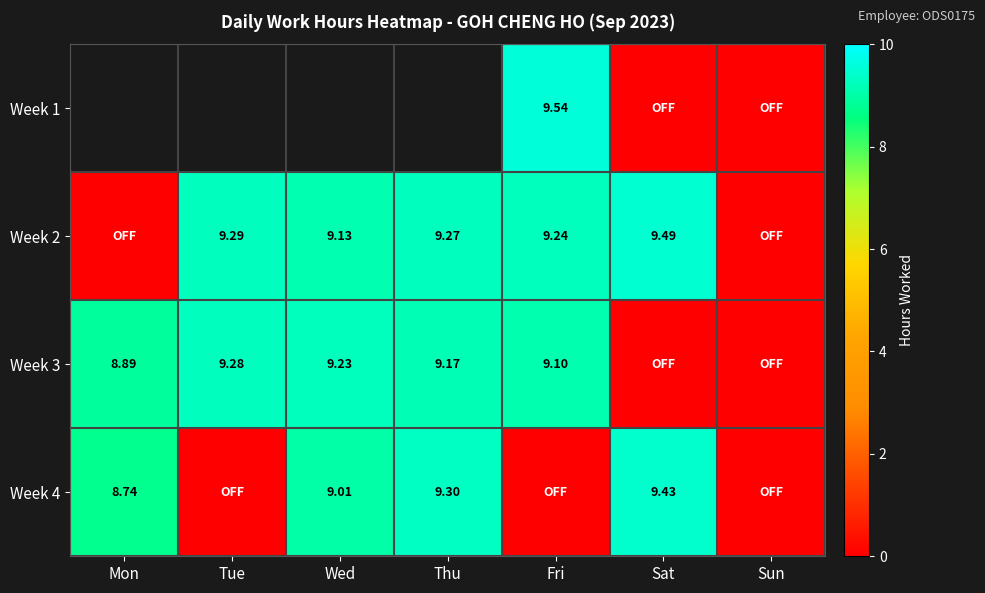

The value of Week 3 at Sat is 0.0. True or false?

True